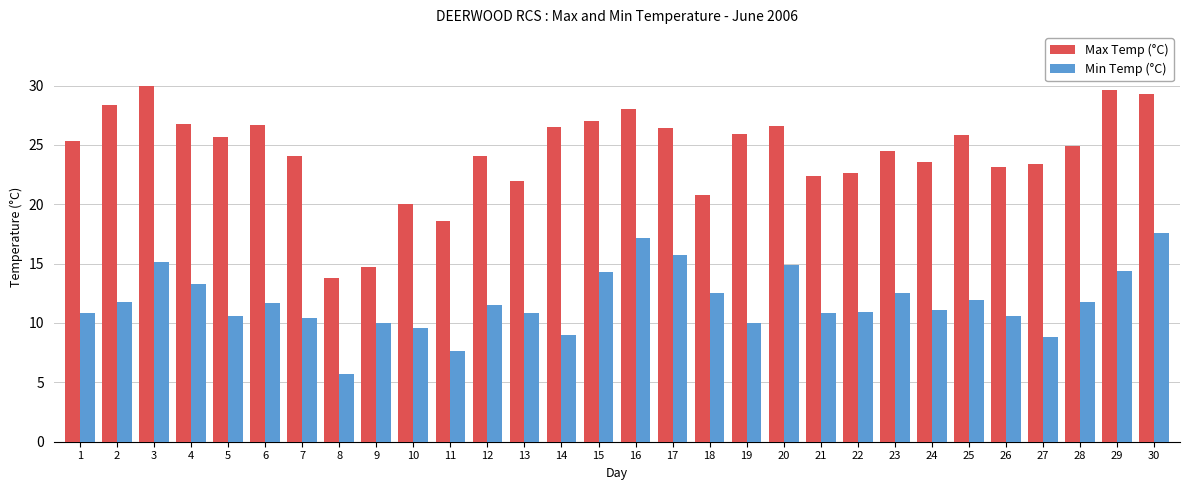

What is the value of the Max Temp (°C) bar at the 9th from the left?

14.7